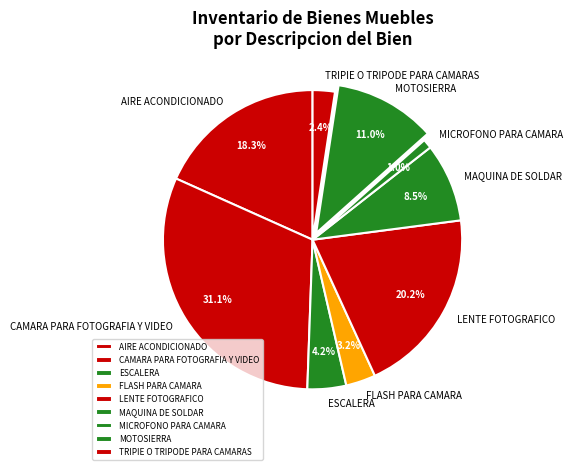

Is CAMARA PARA FOTOGRAFIA Y VIDEO the majority of the pie?

No